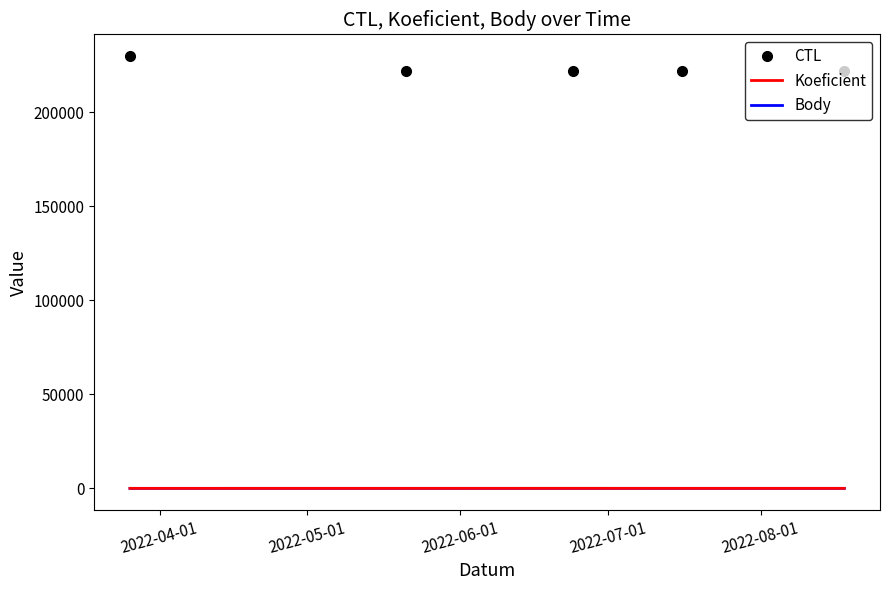

Which series has the largest total across all categories?

CTL